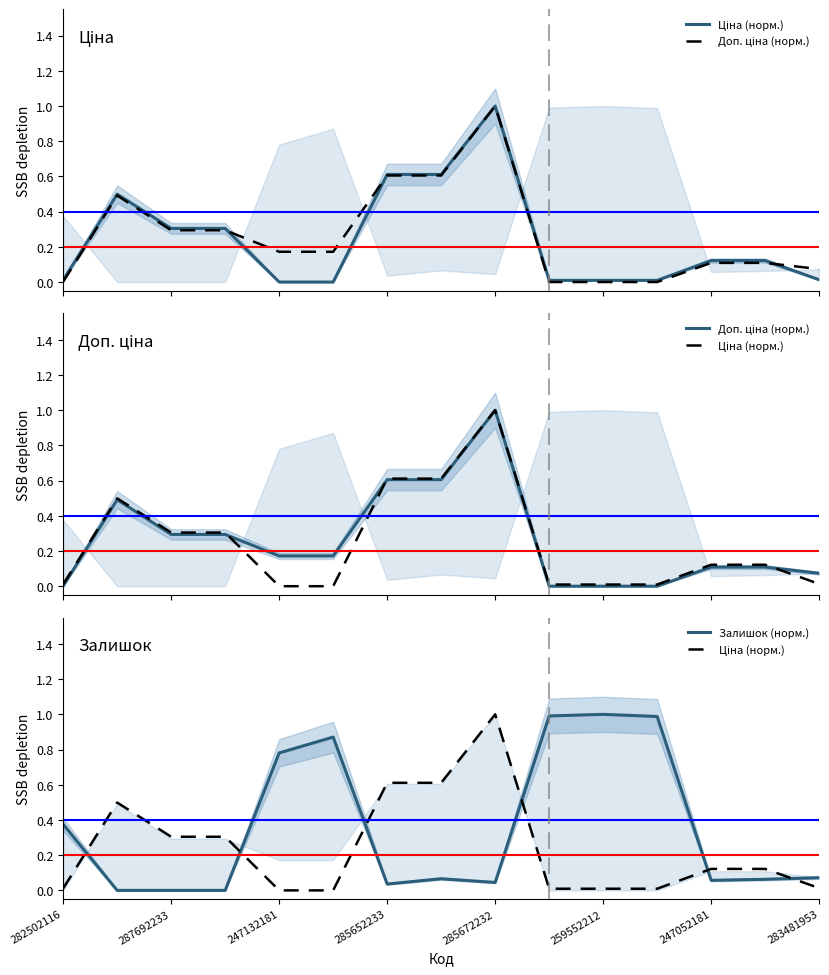

At which category is the sum across all series the highest?

285672232